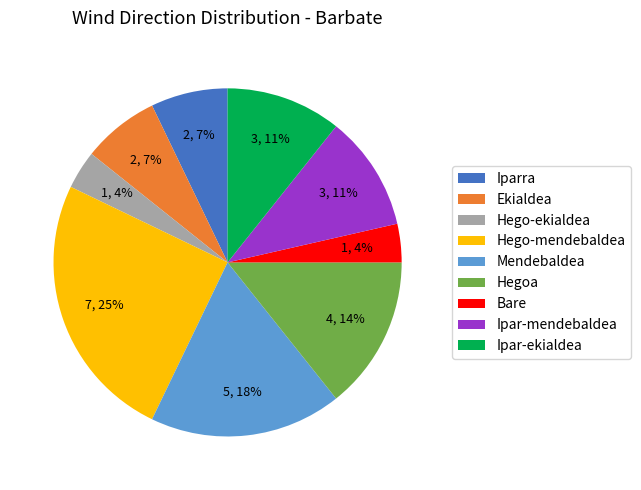

Count the number of slices in the pie.

9